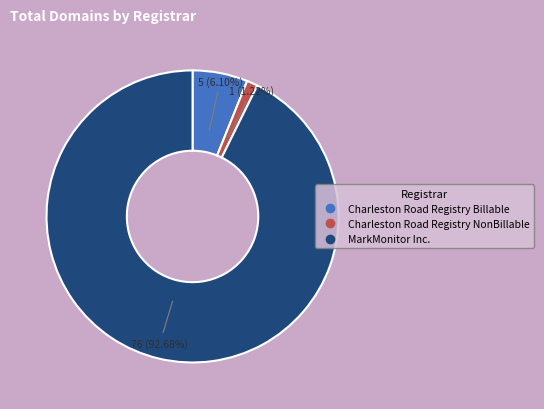

The Charleston Road Registry NonBillable slice represents 9% of the pie. True or false?

False